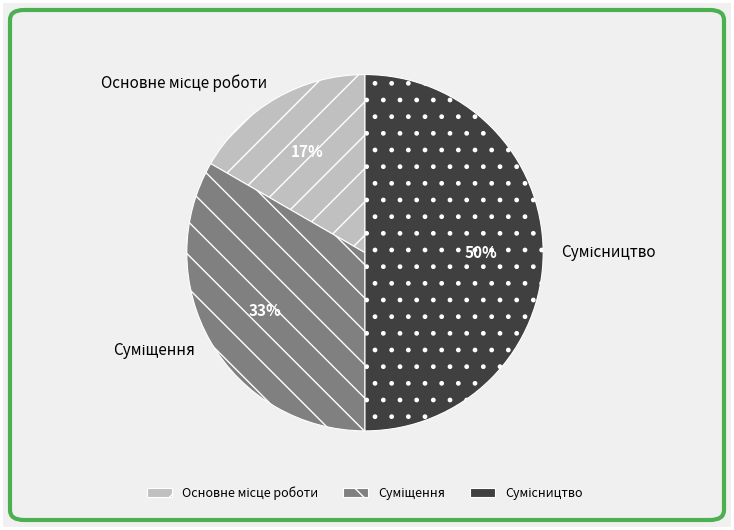

To the nearest percent, what is the average slice percentage?

33%